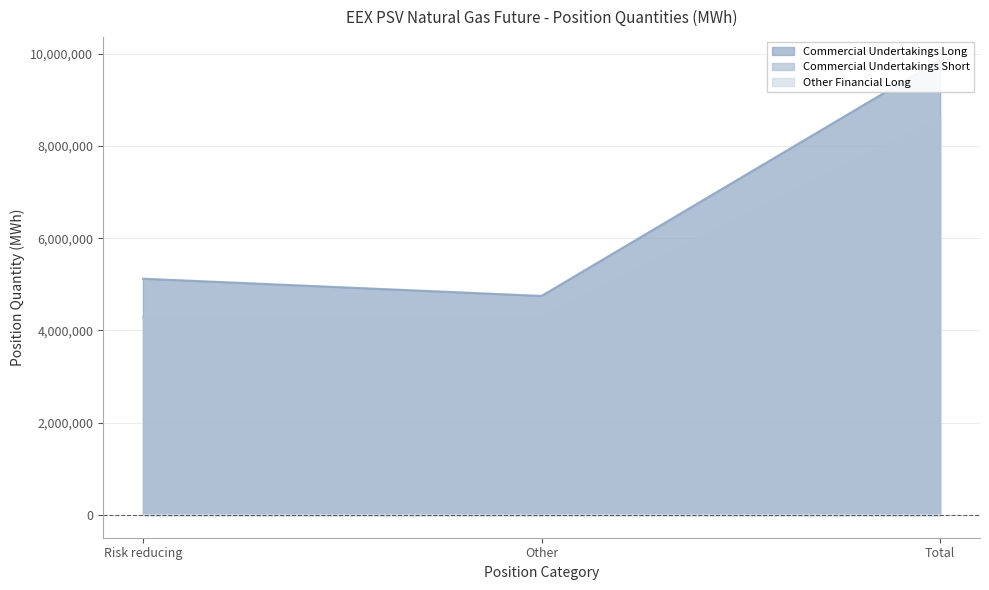

The Commercial Undertakings Short series shows 4286496 at Risk reducing. True or false?

True